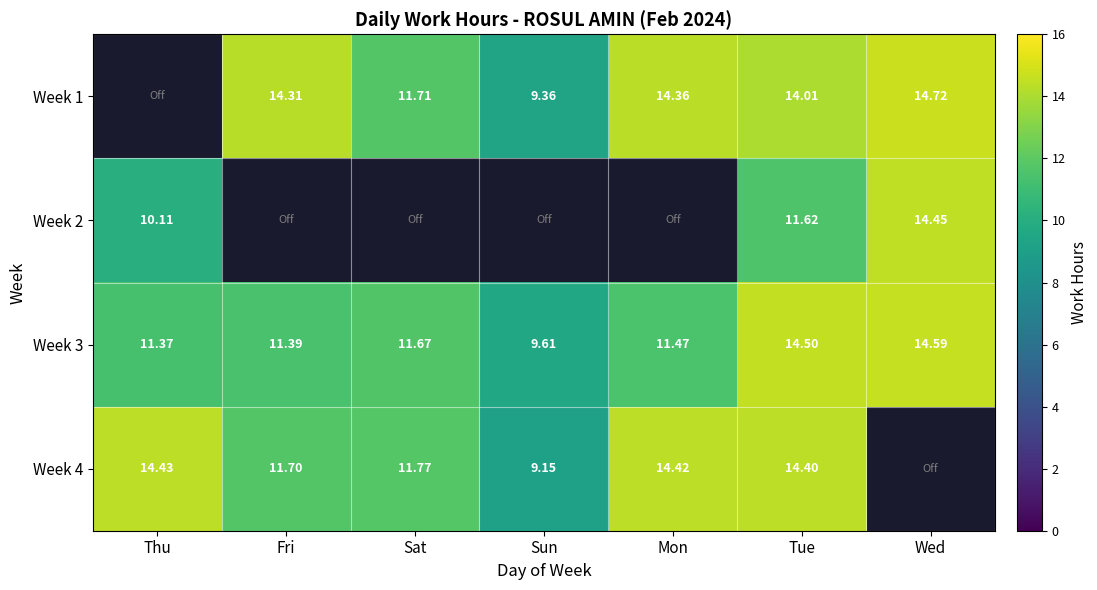

What is the maximum value shown in the chart?

14.7